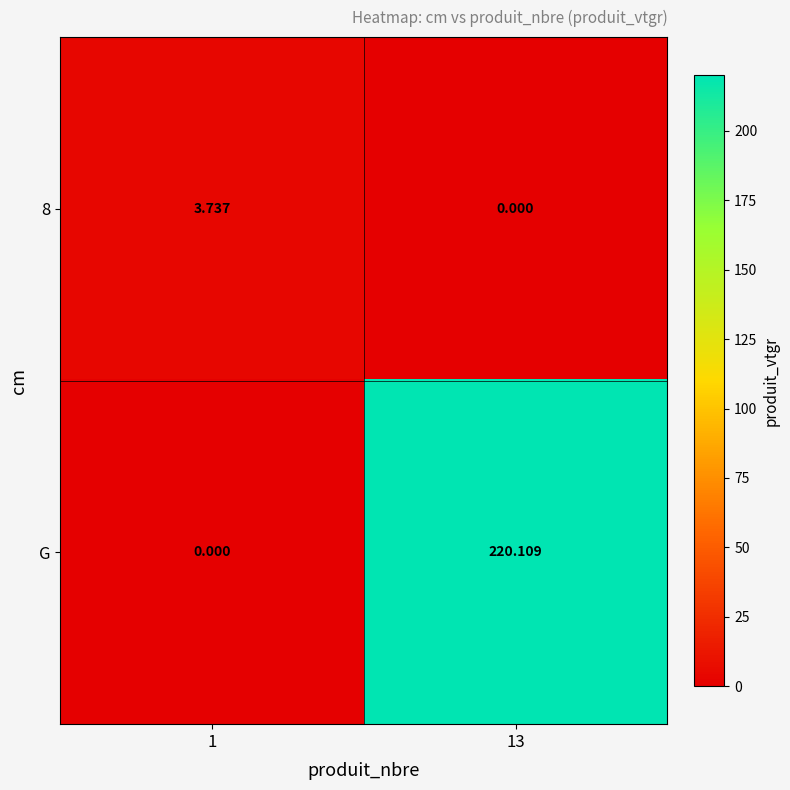

Between 1 and 13, which series saw the biggest shift?

G